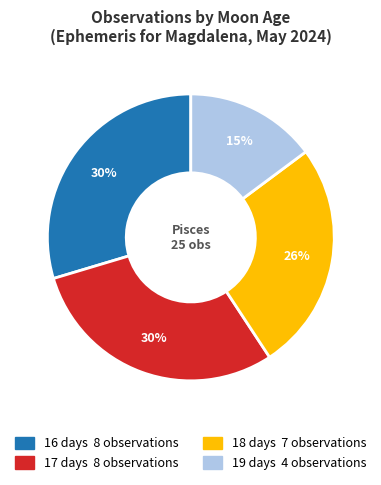

To the nearest percent, what is the difference between the largest and smallest slice percentages?

15%